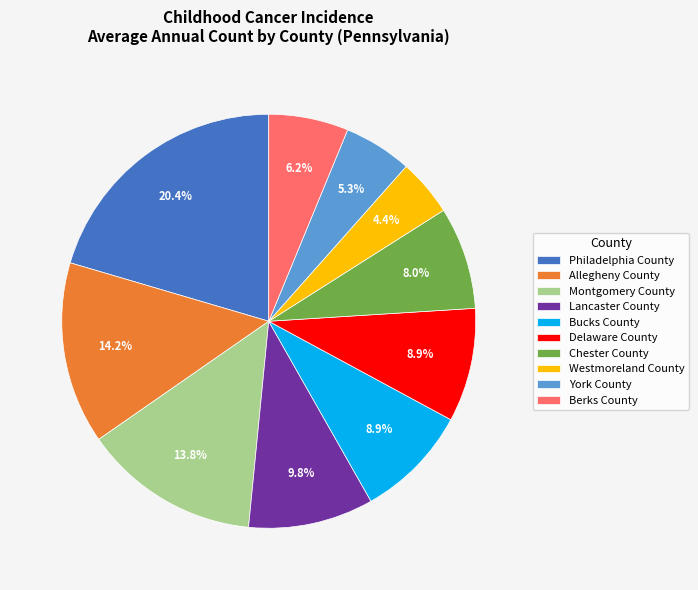

To the nearest percent, what is the combined percentage of York County and Lancaster County?

15%